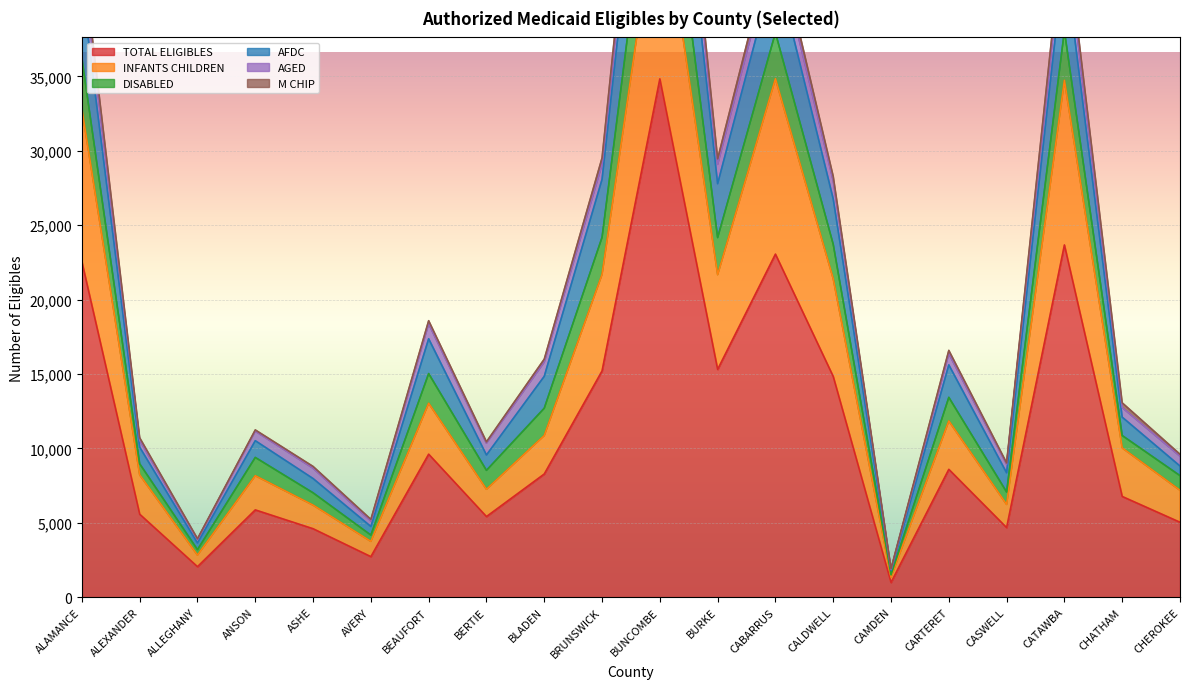

The INFANTS CHILDREN series shows 7184 at CHEROKEE. True or false?

True